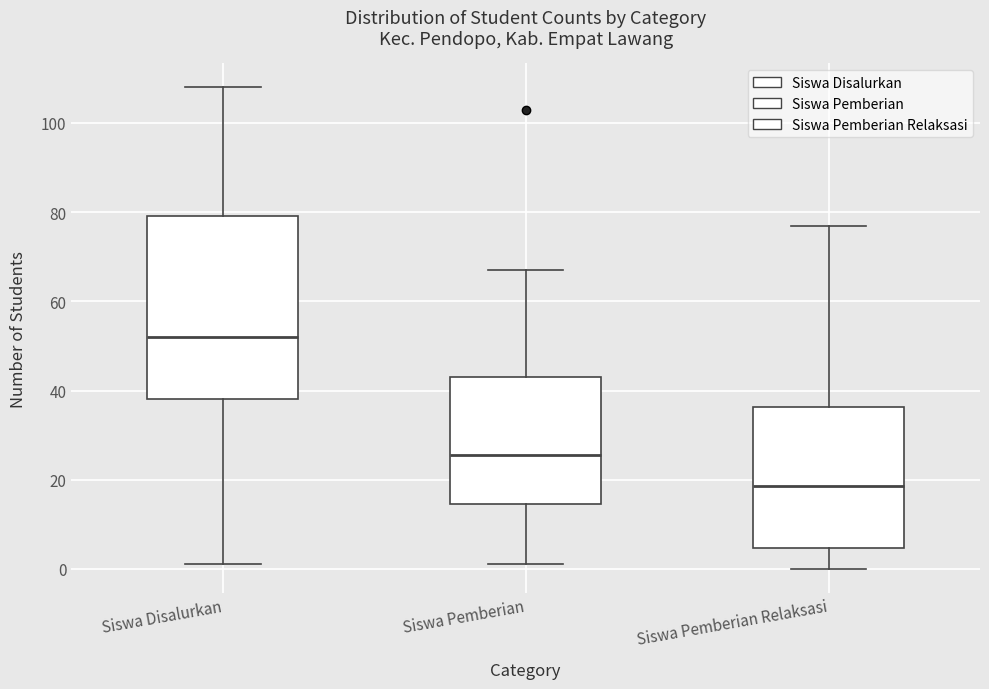

Which box has the lowest median line?

Siswa Pemberian Relaksasi